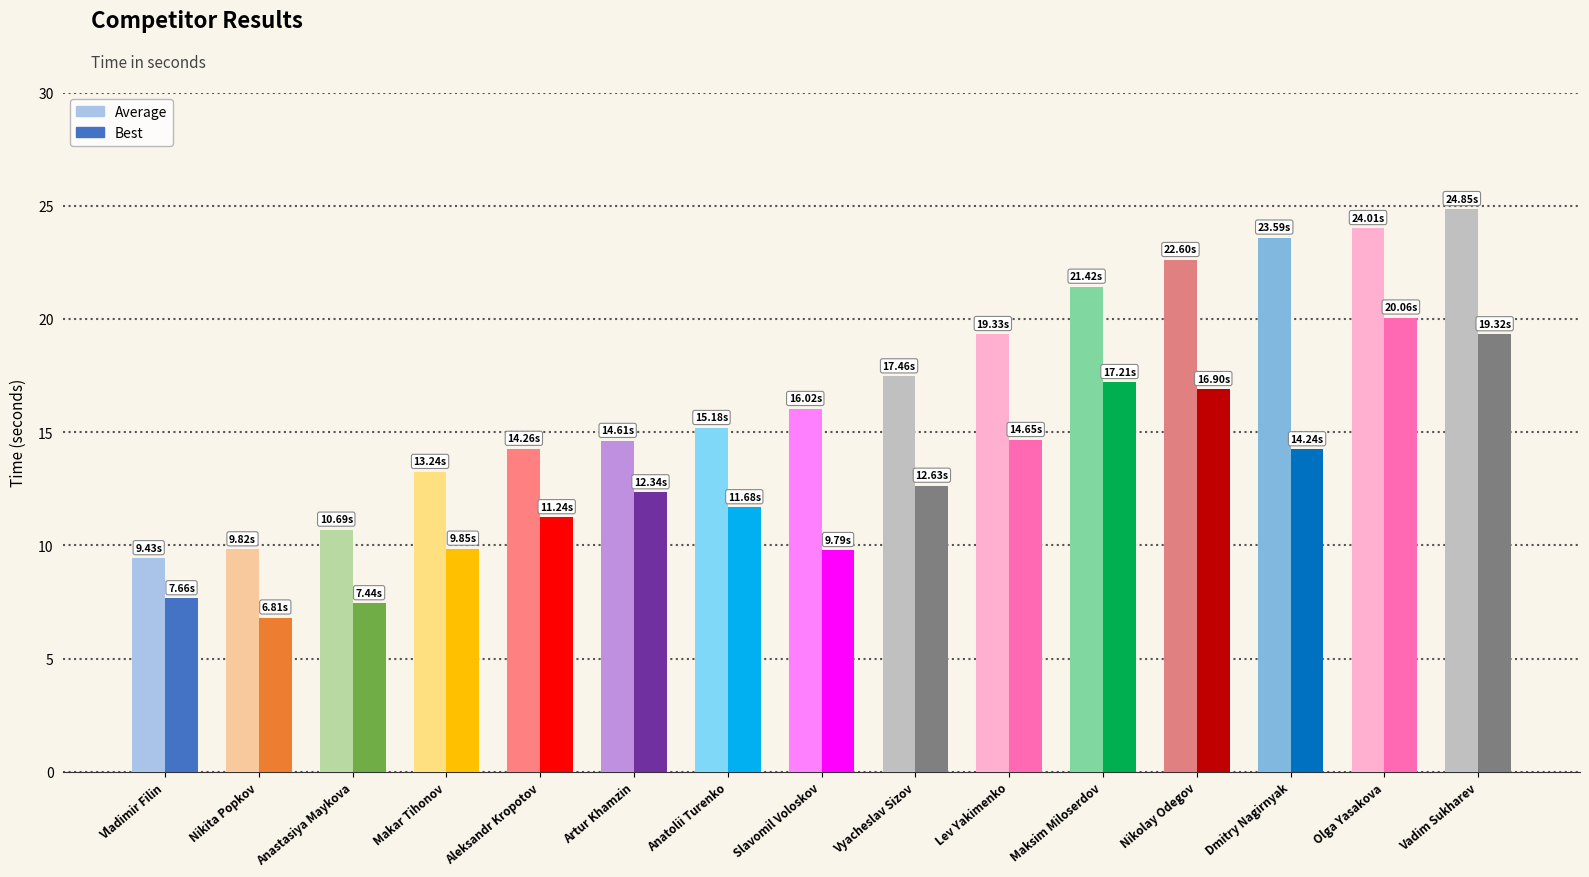

Which has a higher value, Makar Tihonov or Vyacheslav Sizov?

Vyacheslav Sizov